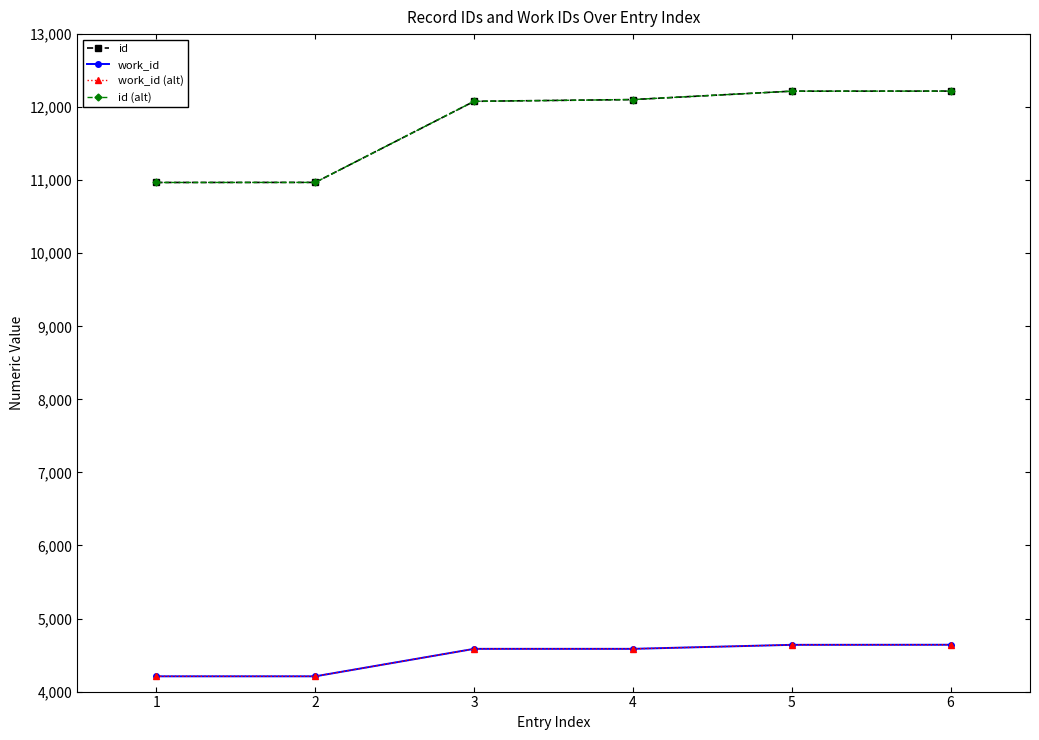

How many data points in id (alt) are above 12104?

2